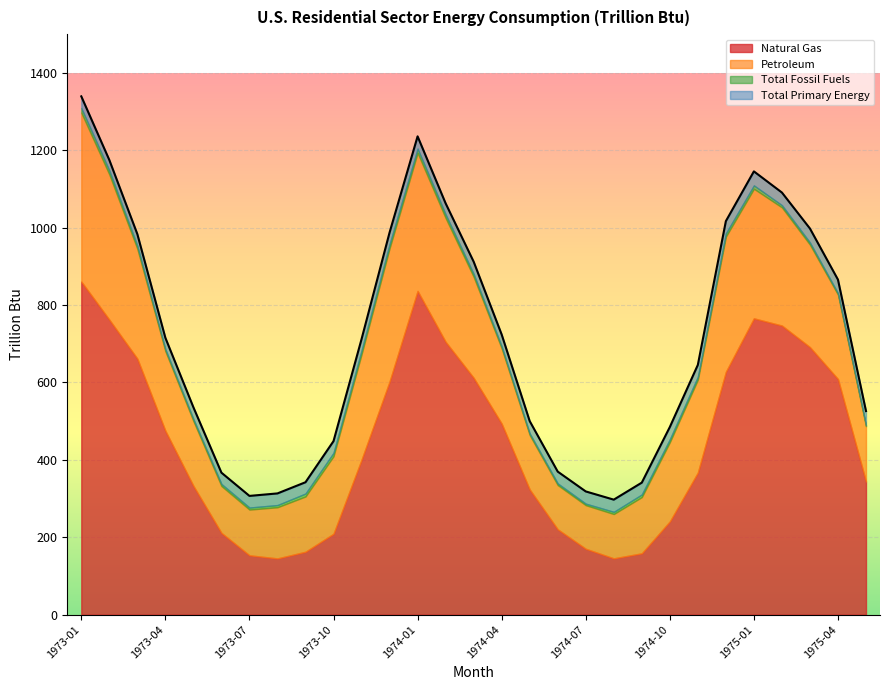

How many interior local peaks does the Total Fossil Fuels series have?

2